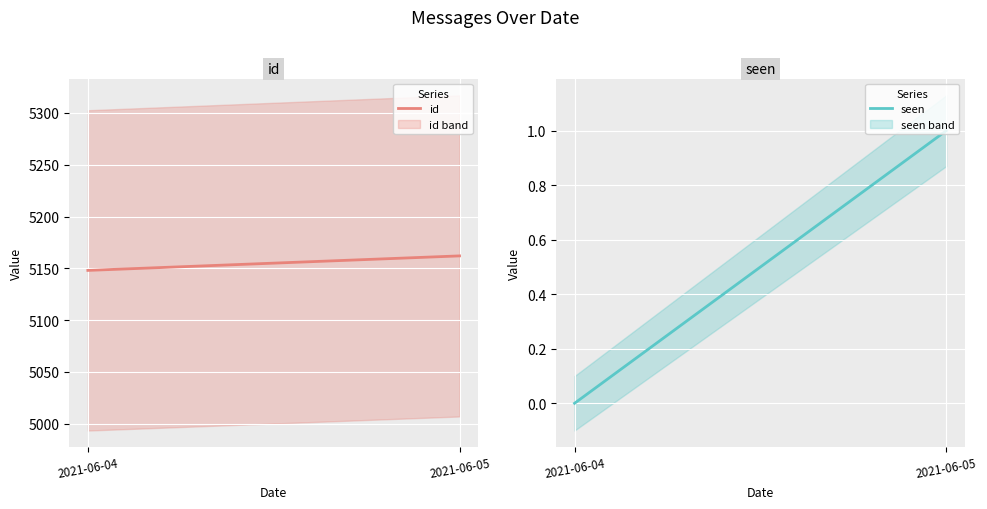

List the series in order of their overall mean, lowest first.

seen, id